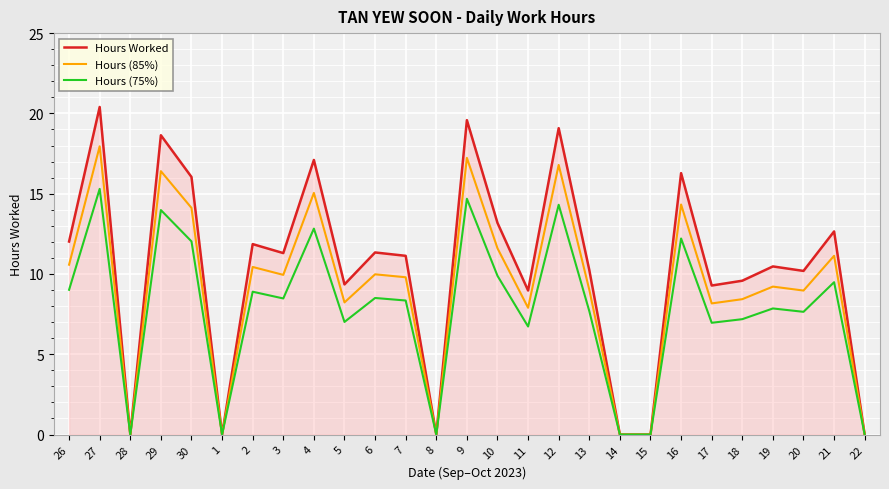

What is the difference between the Hours (85%) values at 30 and 8?

14.1